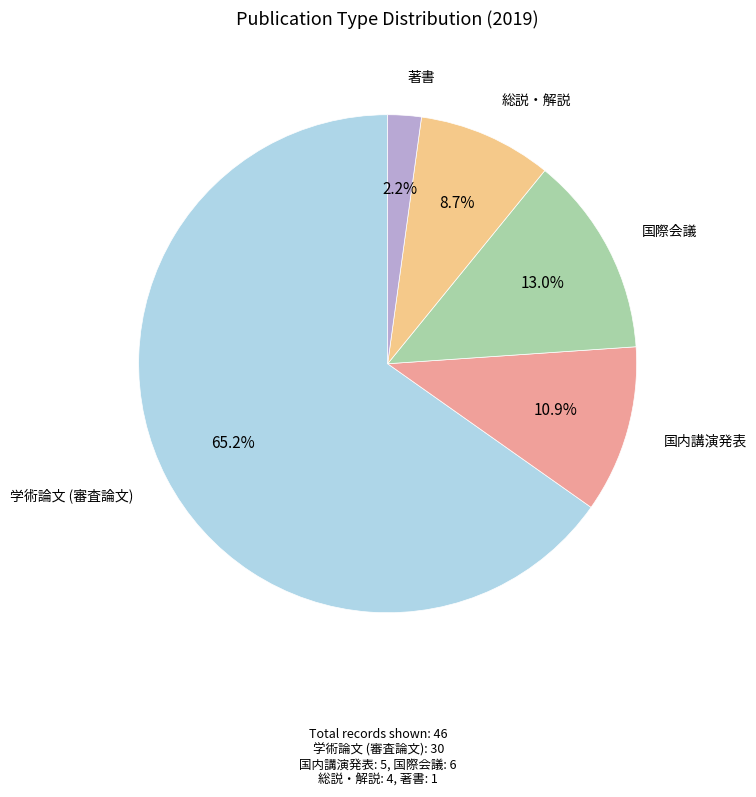

Does any single category account for the majority?

Yes